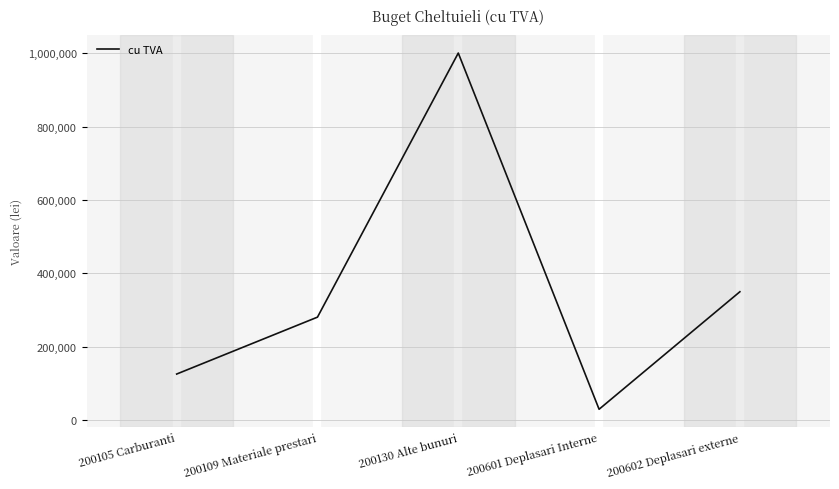

What is the change in value from 200105 Carburanti to 200109 Materiale prestari?

+155076.6